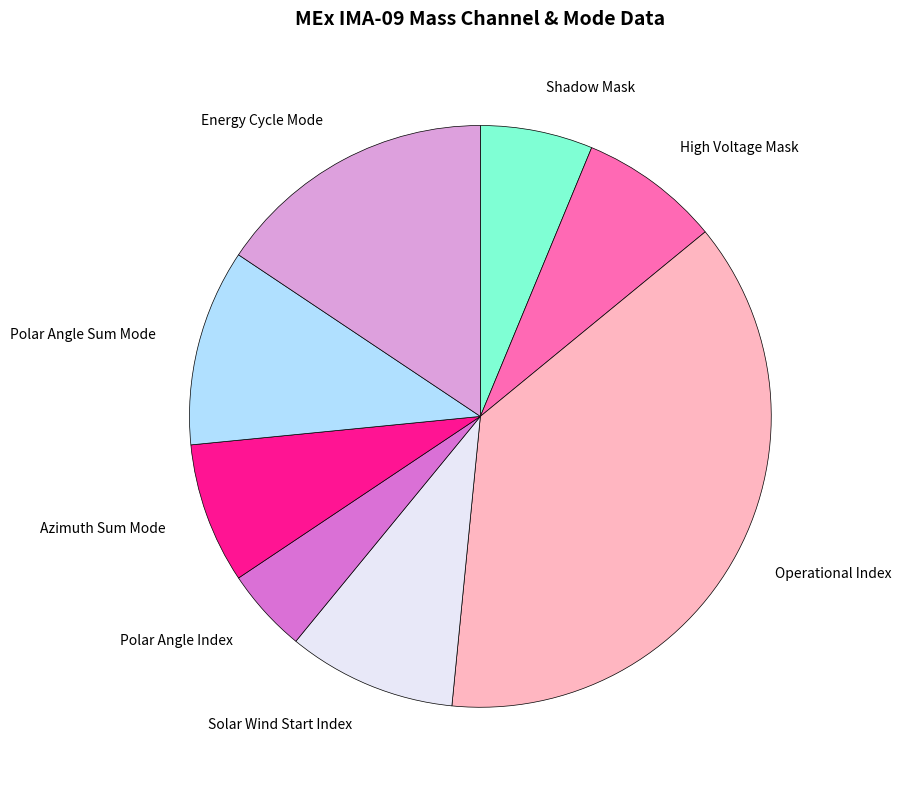

Does Energy Cycle Mode represent more than half of the total?

No